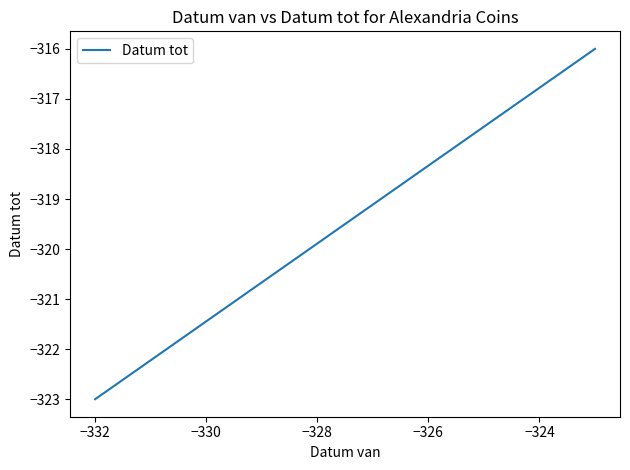

What is the greatest value displayed?

-316